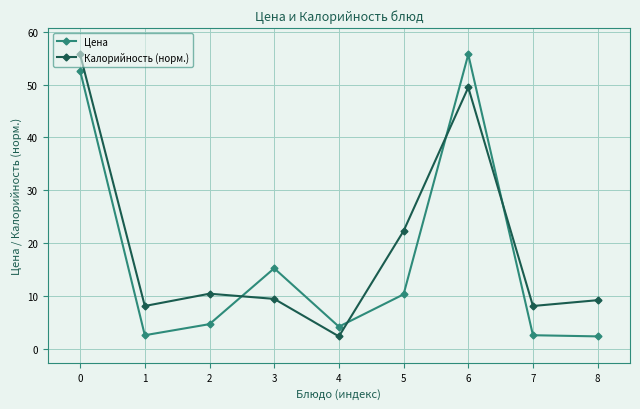

Between 1 and 5, which series saw the biggest shift?

Калорийность (норм.)